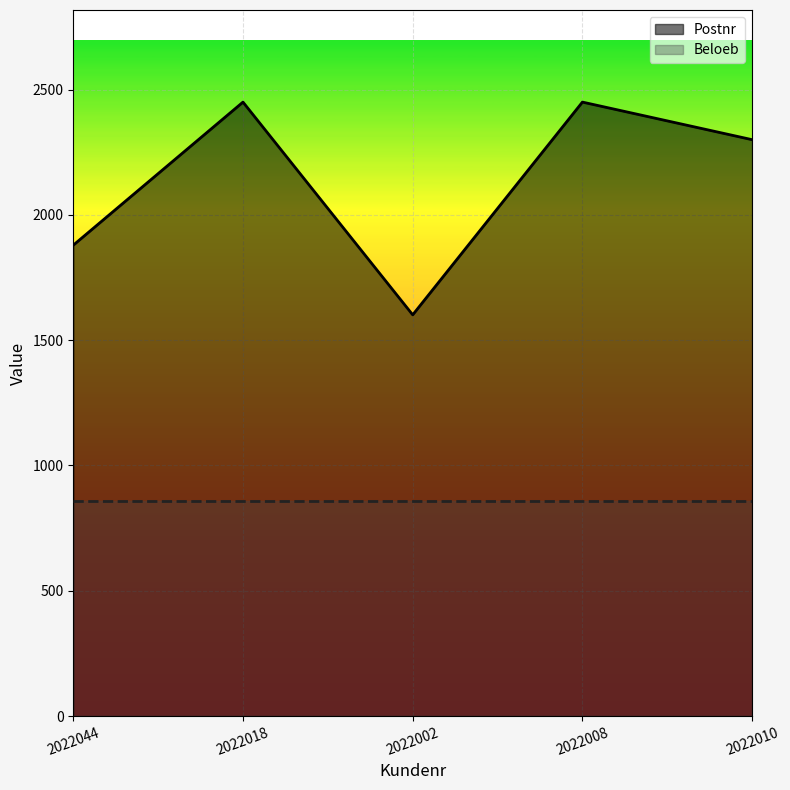

Does the chart display data point markers on the line(s)?

No